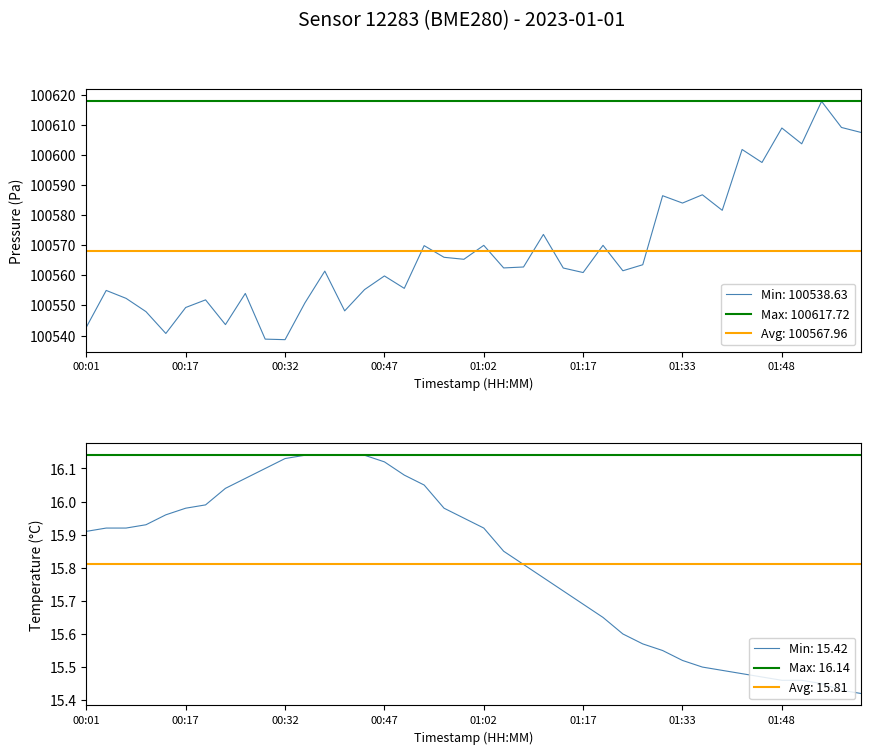

What is the minimum value for Min: 100538.63?

100538.6